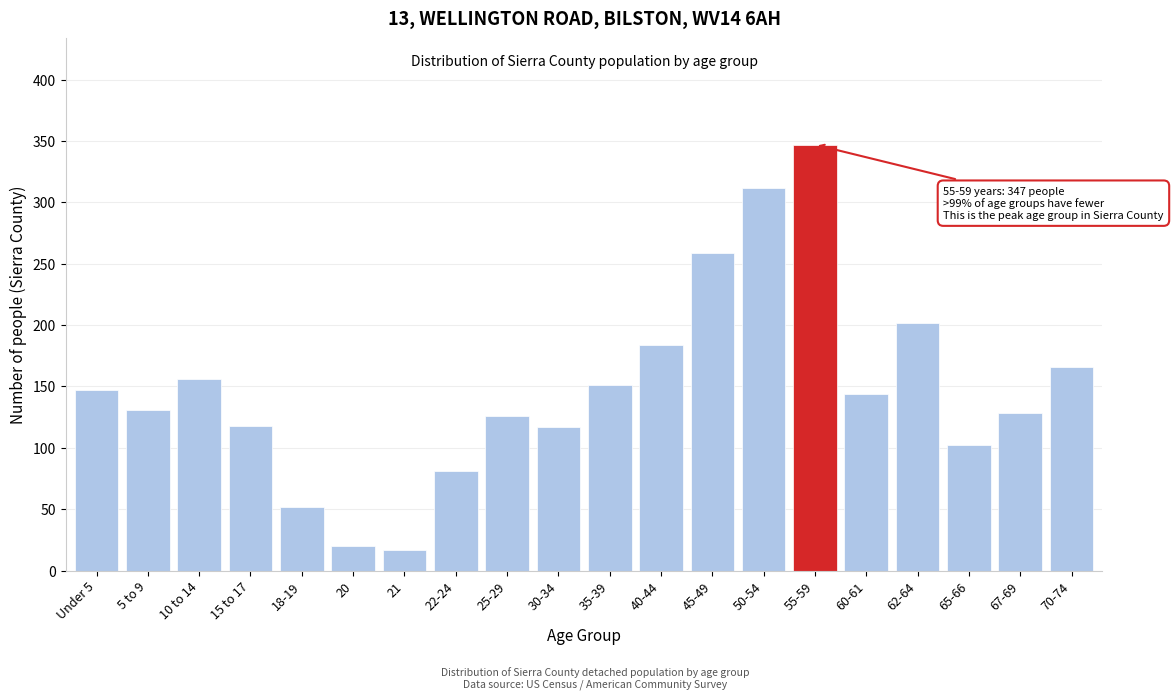

What is the label of the 11th bar from the left?

35-39